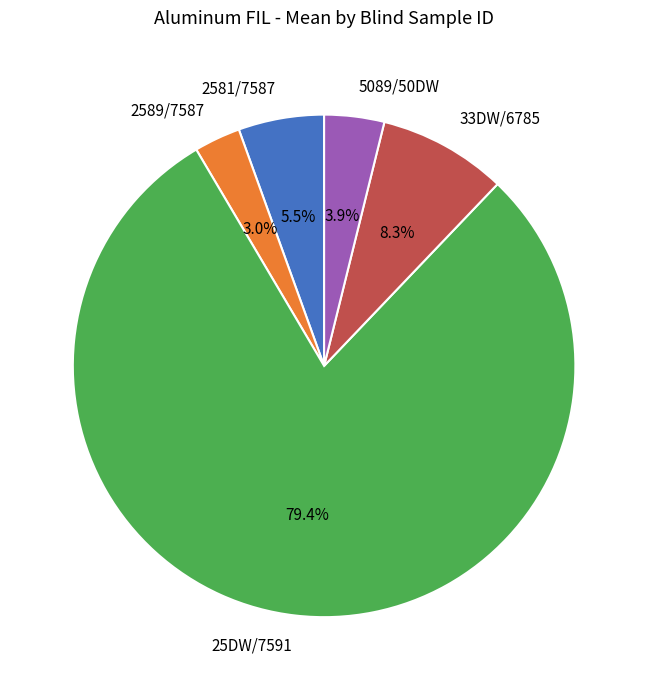

Between 33DW/6785 and 2581/7587, which is larger?

33DW/6785